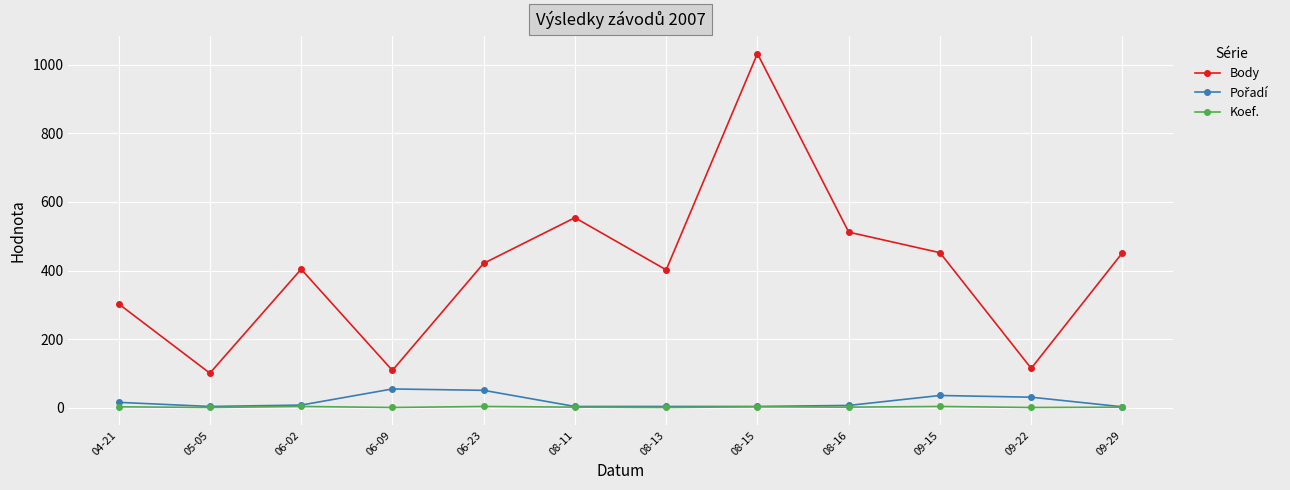

Which category has the highest value in the Body series?

08-15